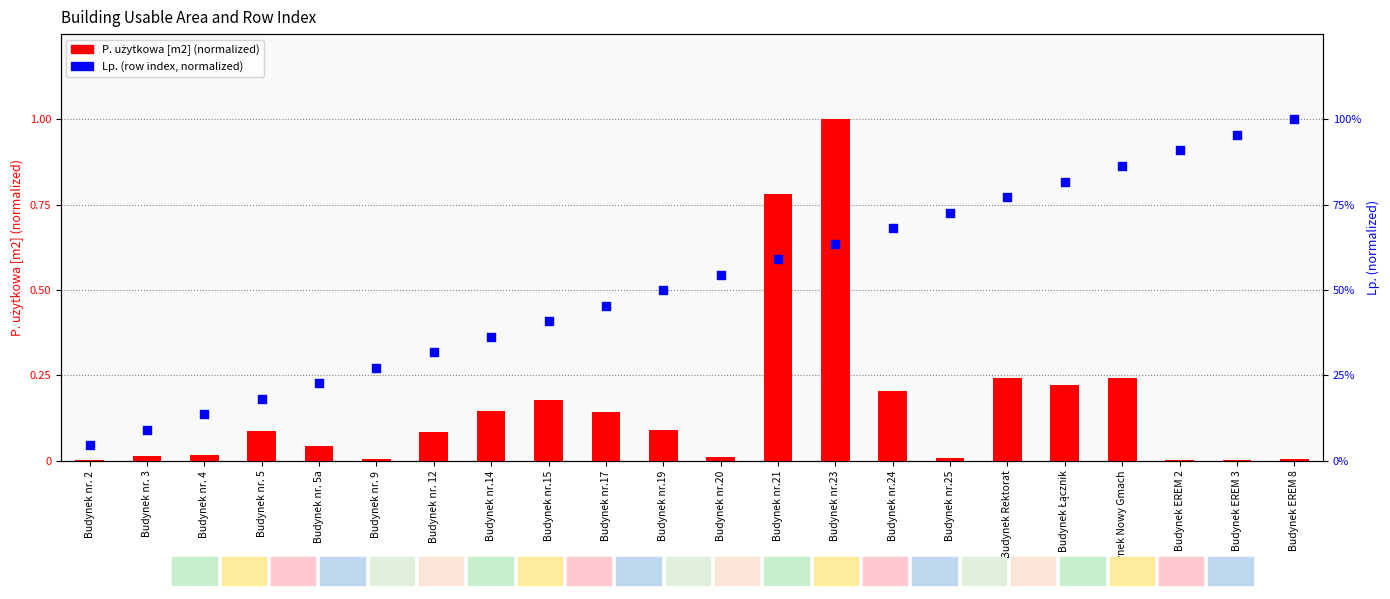

Which series has the largest Y range (max minus min)?

P. użytkowa [m2]